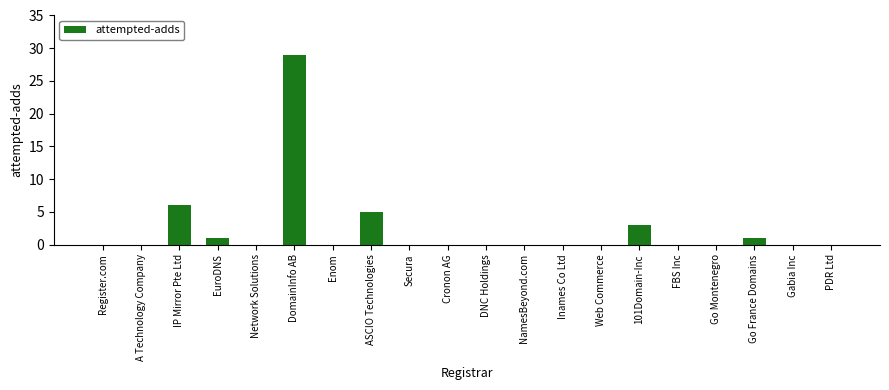

The chart shows a value of 13 at FBS Inc. True or false?

False